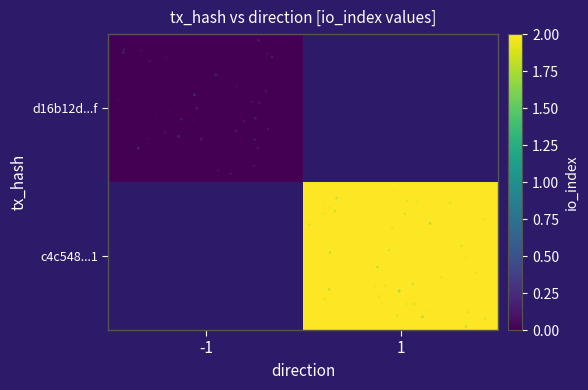

The value of c4c548...1 at 1 is 2.0. True or false?

True